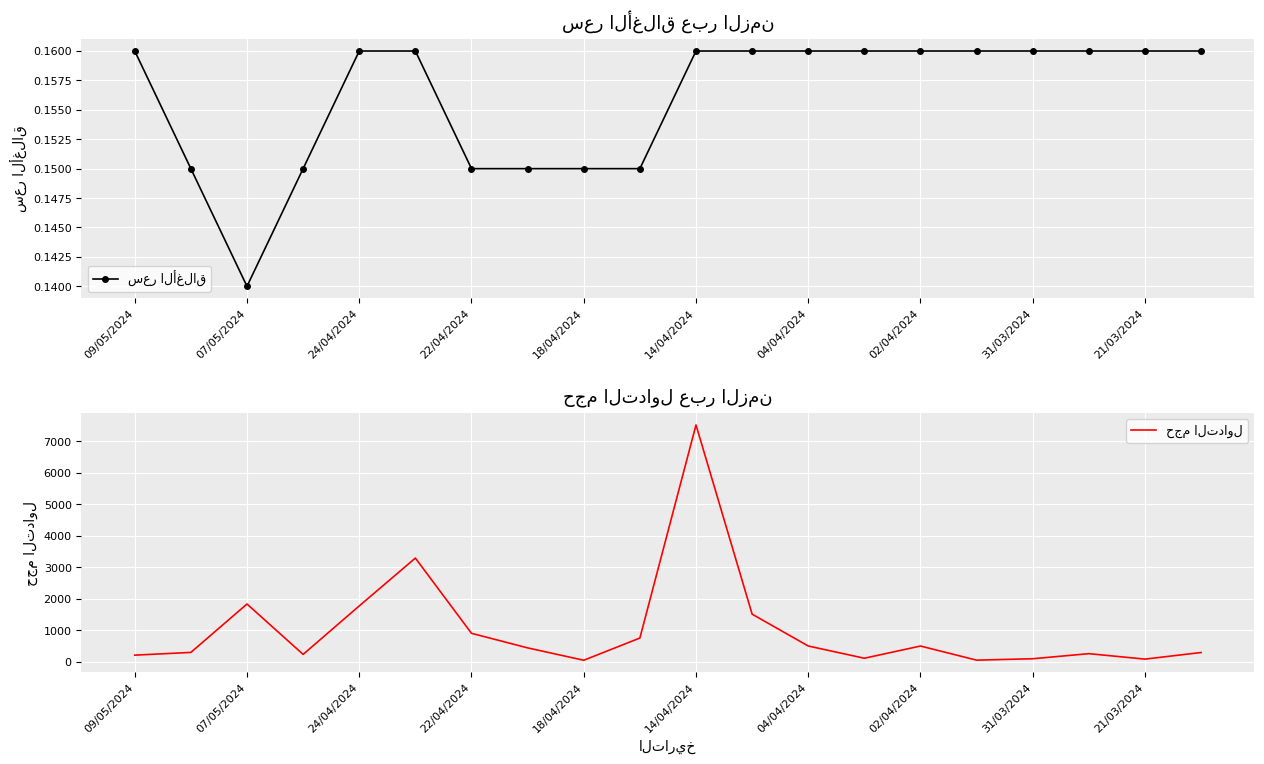

How many data points does each series have?

20